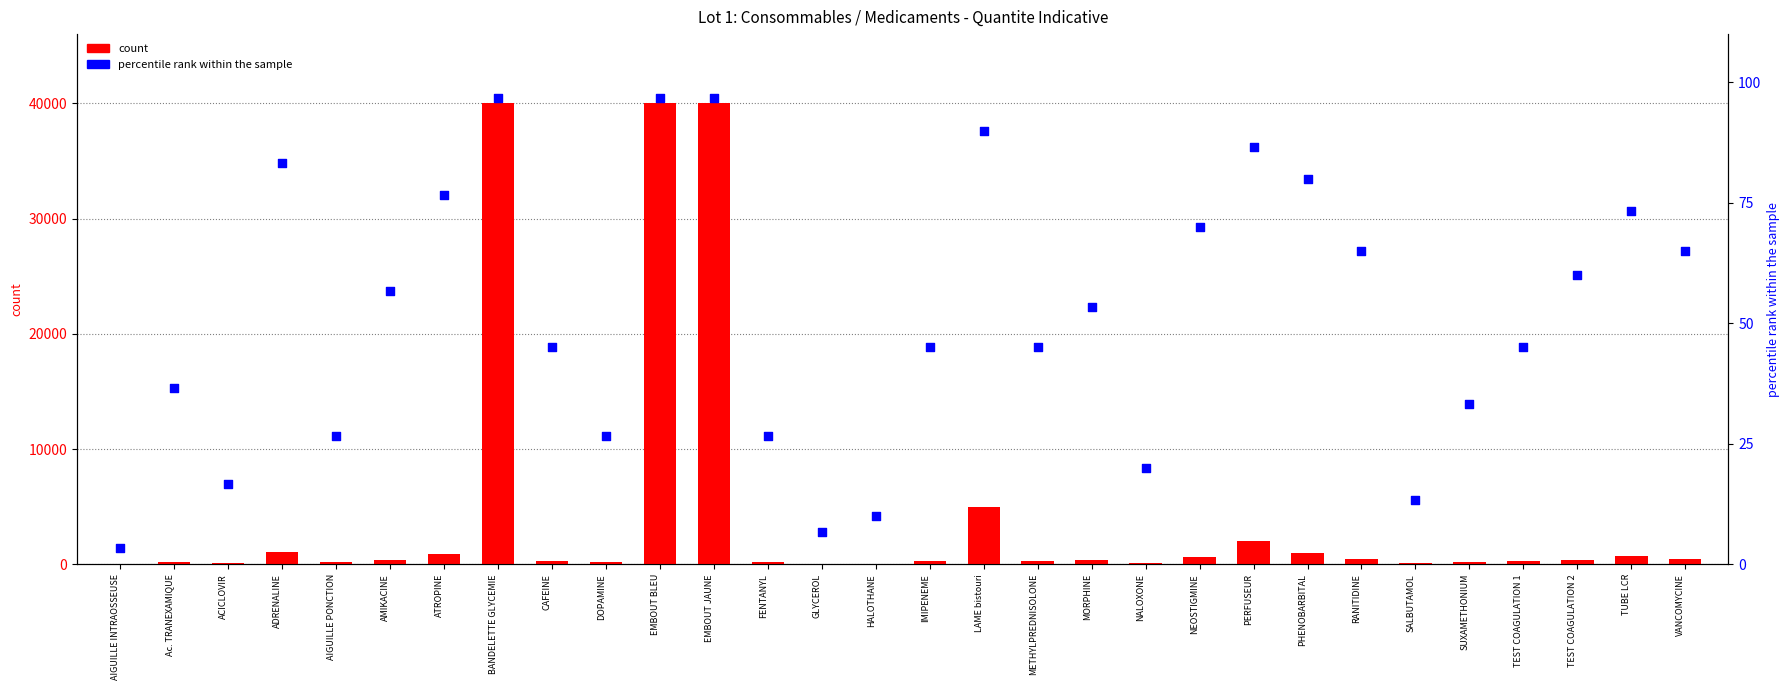

At which category is the sum across all series the highest?

BANDELETTE GLYCEMIE